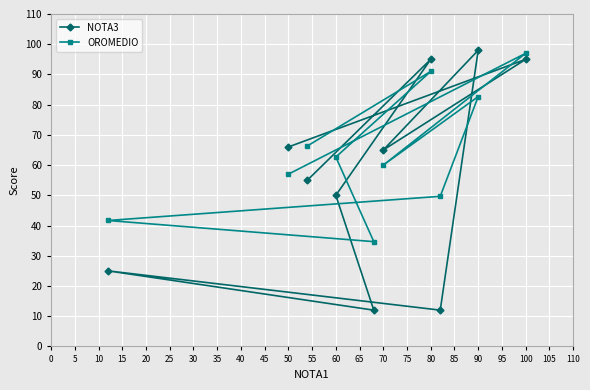

What is the difference between the highest and lowest values at 90?

15.3